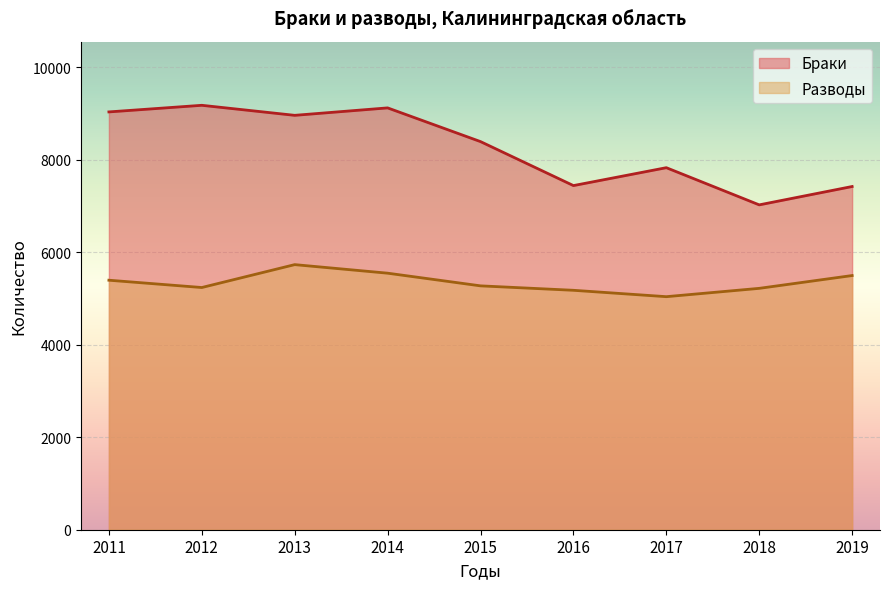

True or false: Разводы and Браки cross at least once.

False